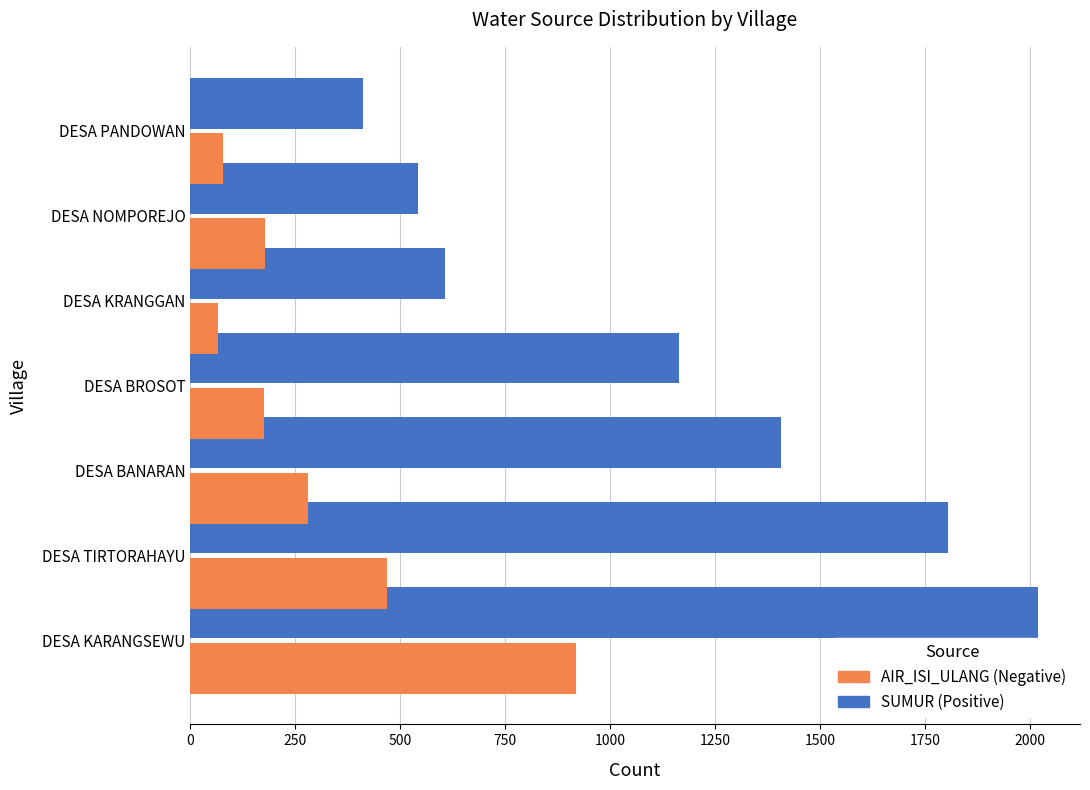

What is the greatest value displayed?

2018